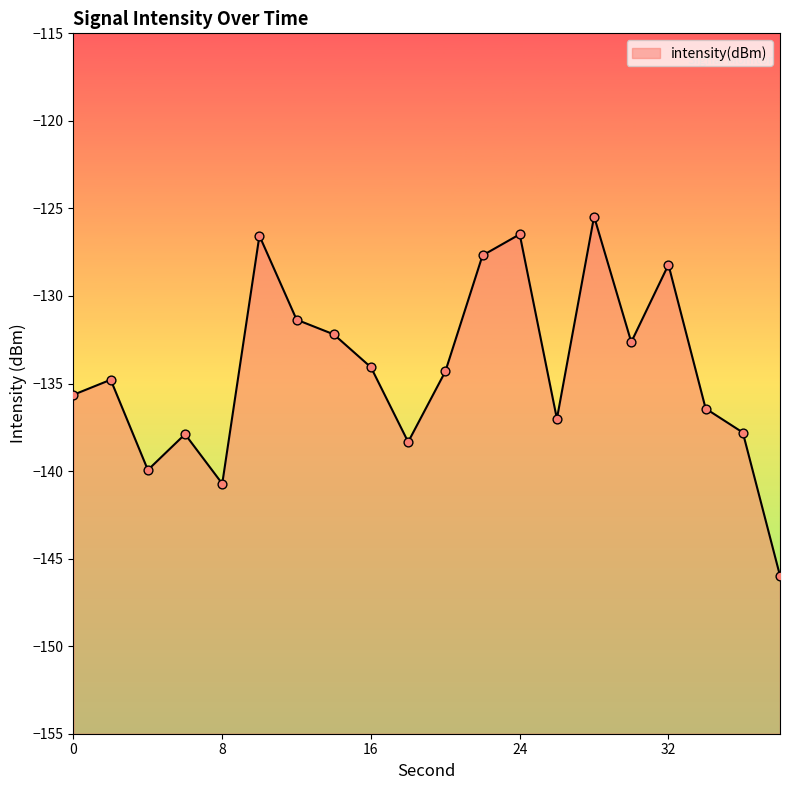

Between 14 and 22, which is larger?

22